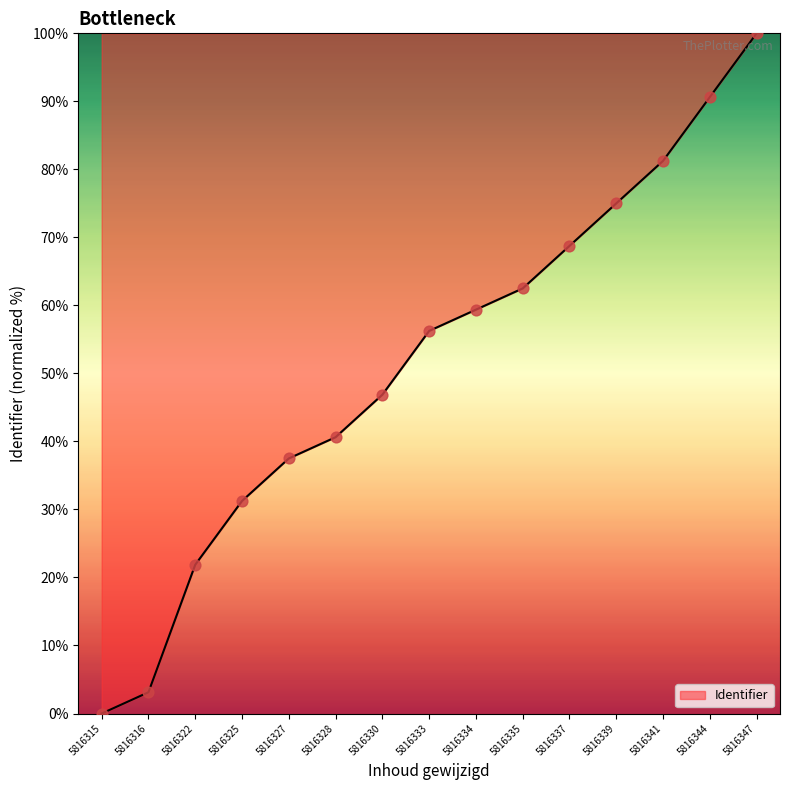

Between 5816327 and 5816315, which is larger?

5816327